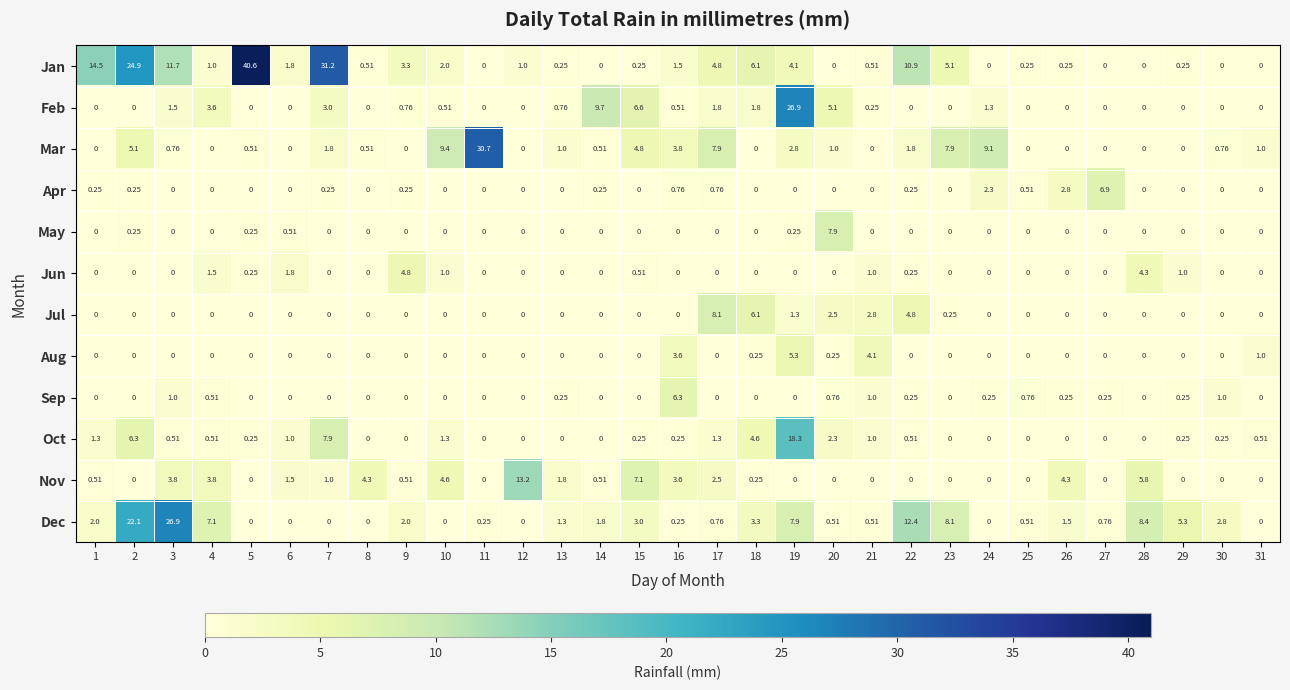

What is the total value across all series at 2?

58.9